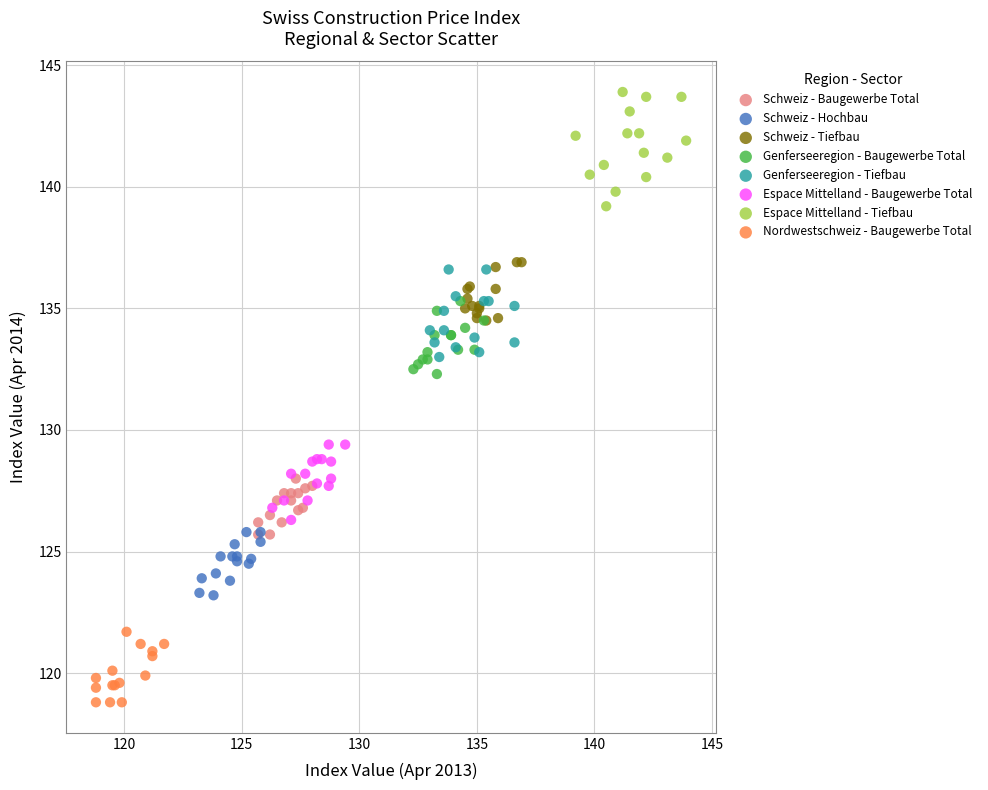

Which series has the largest Y range (max minus min)?

Espace Mittelland - Tiefbau